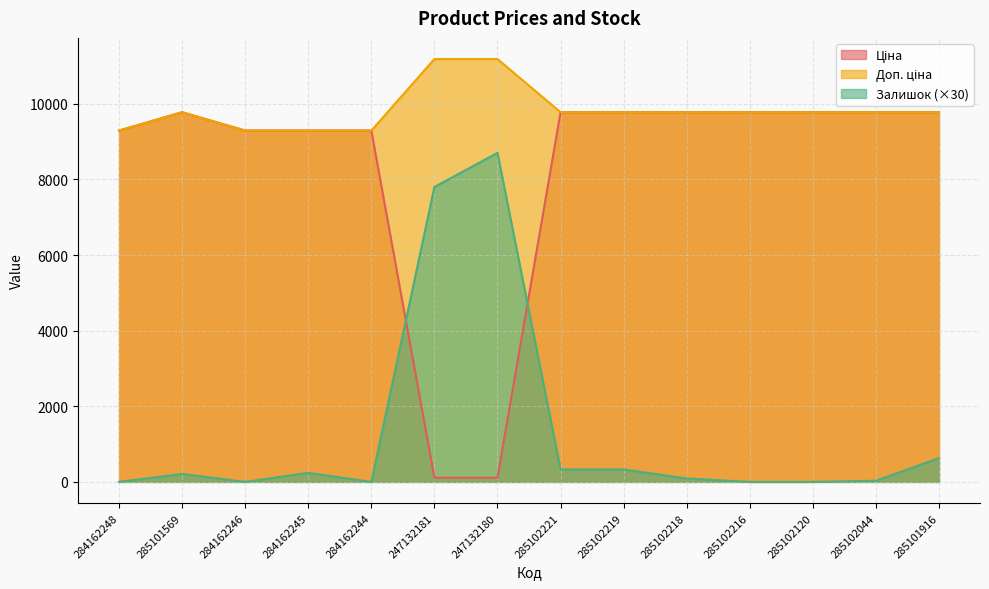

How many values in the Залишок series are below 210?

7